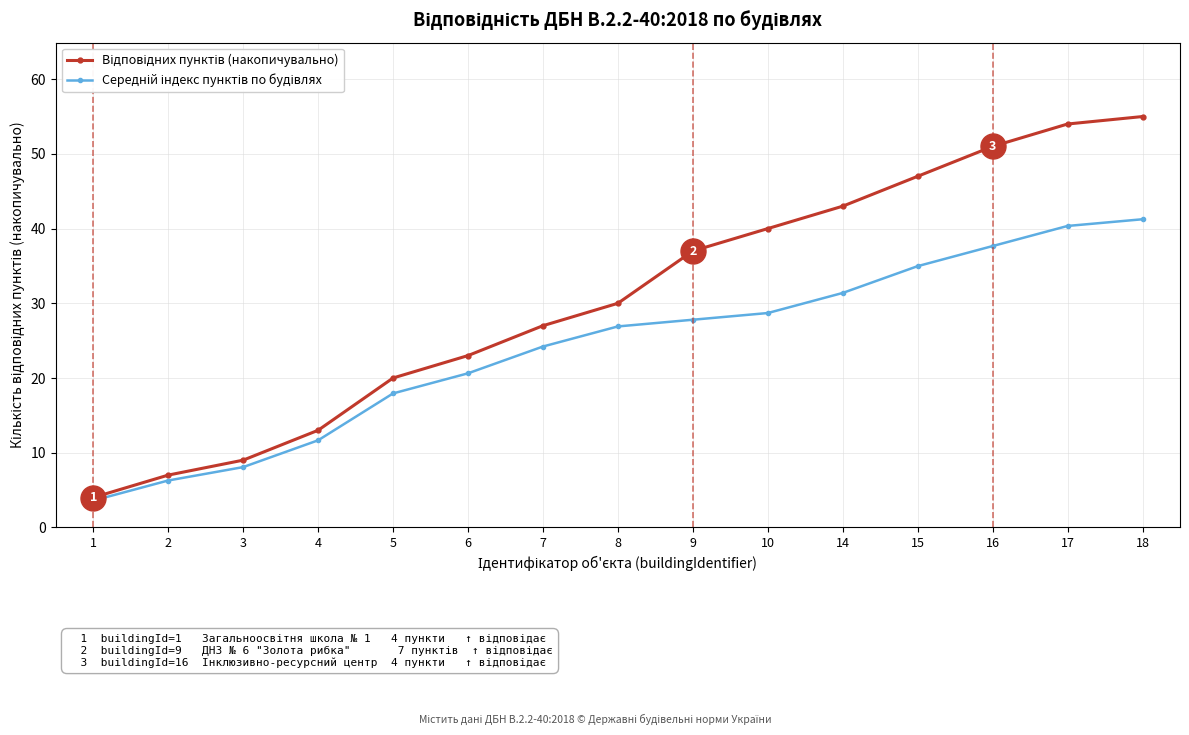

What is the spread (max minus min) of values at 15?

12.0